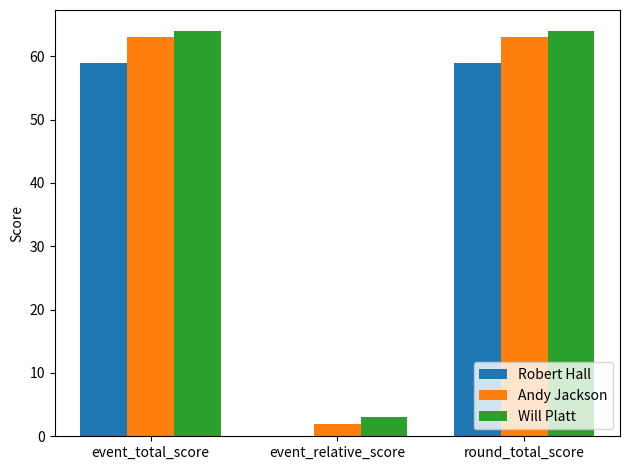

What is the label of the 1st bar from the left?

event_total_score